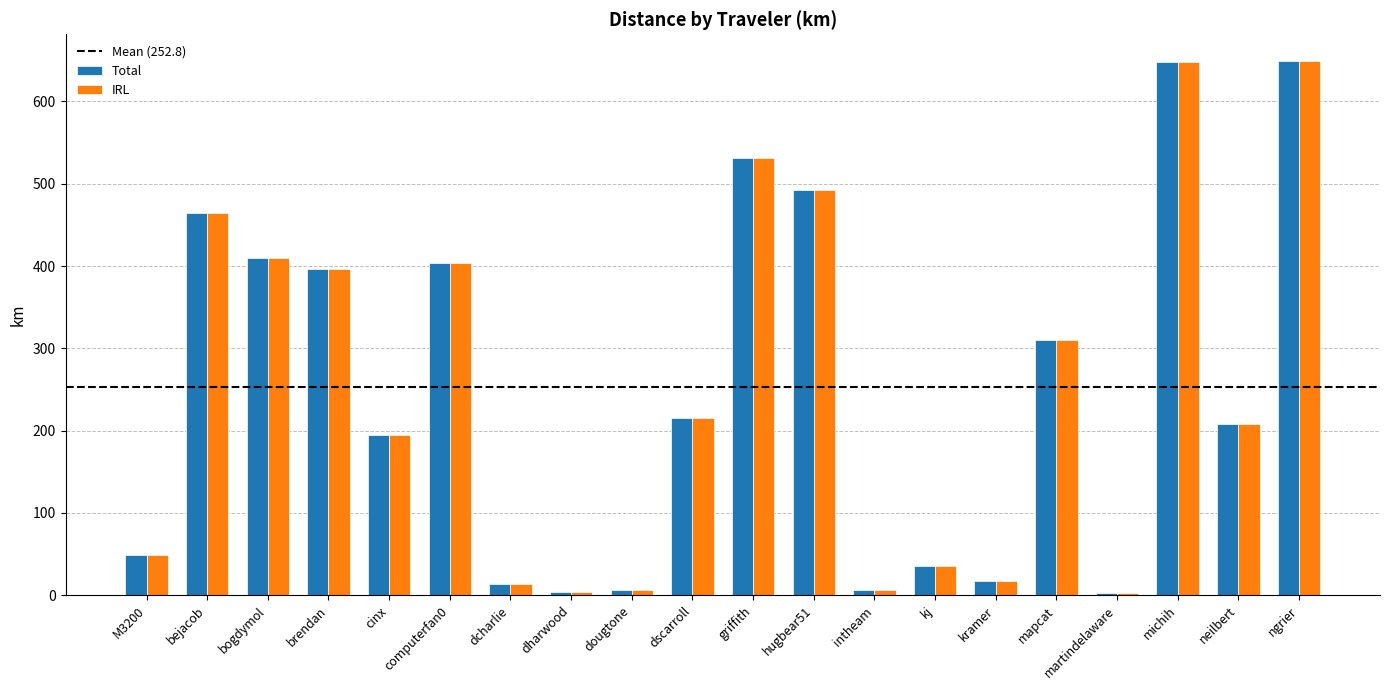

Is the value of Total at neilbert greater than the value of IRL at ngrier?

No